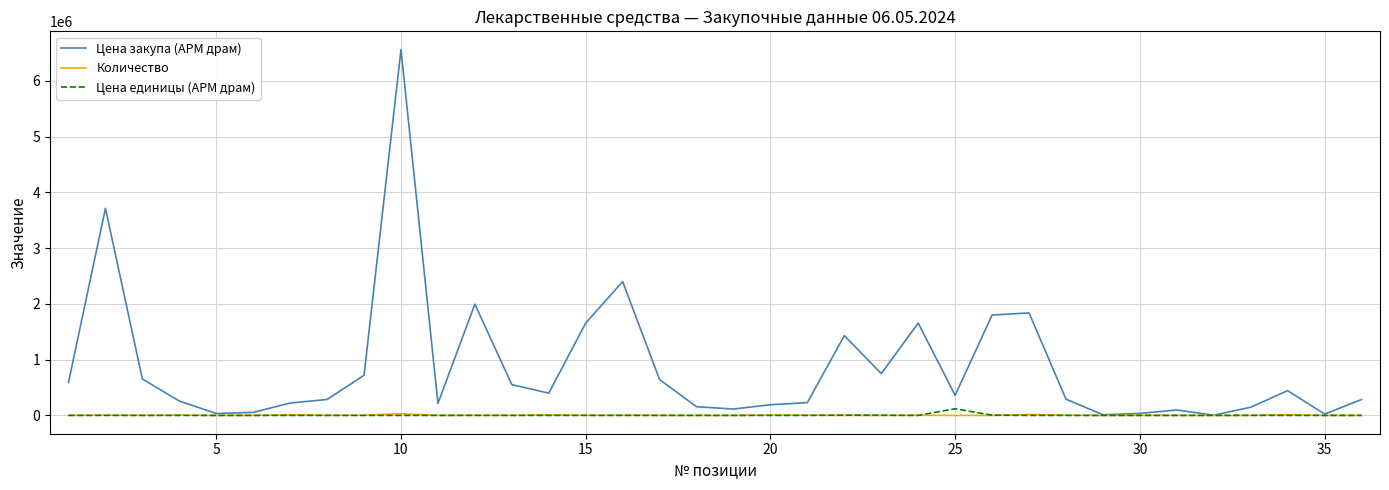

Rank the series by their maximum value, from lowest to highest.

Количество, Цена единицы (АРМ драм), Цена закупа (АРМ драм)